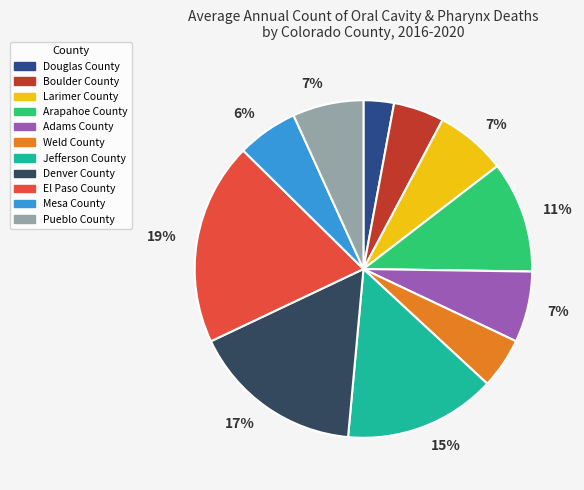

Is there a majority slice in this chart?

No